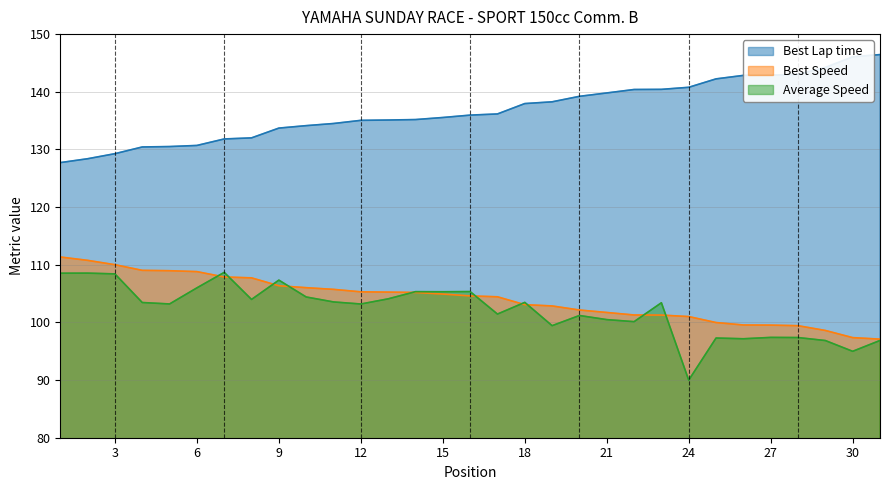

What is the average value of the Average Speed series?

102.2